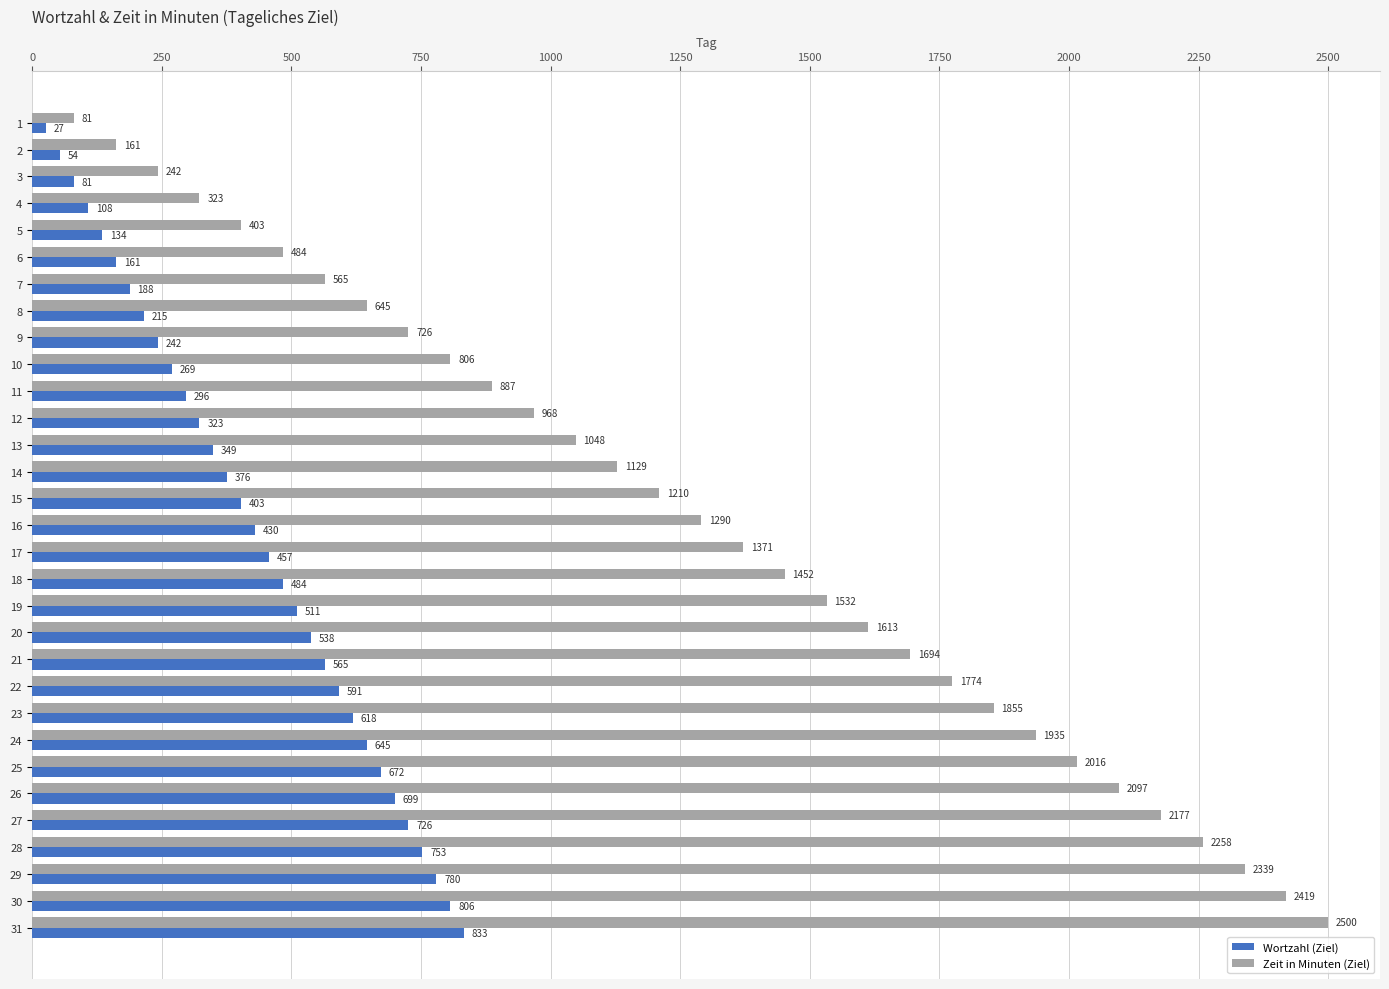

What is the minimum value shown in the chart?

26.9